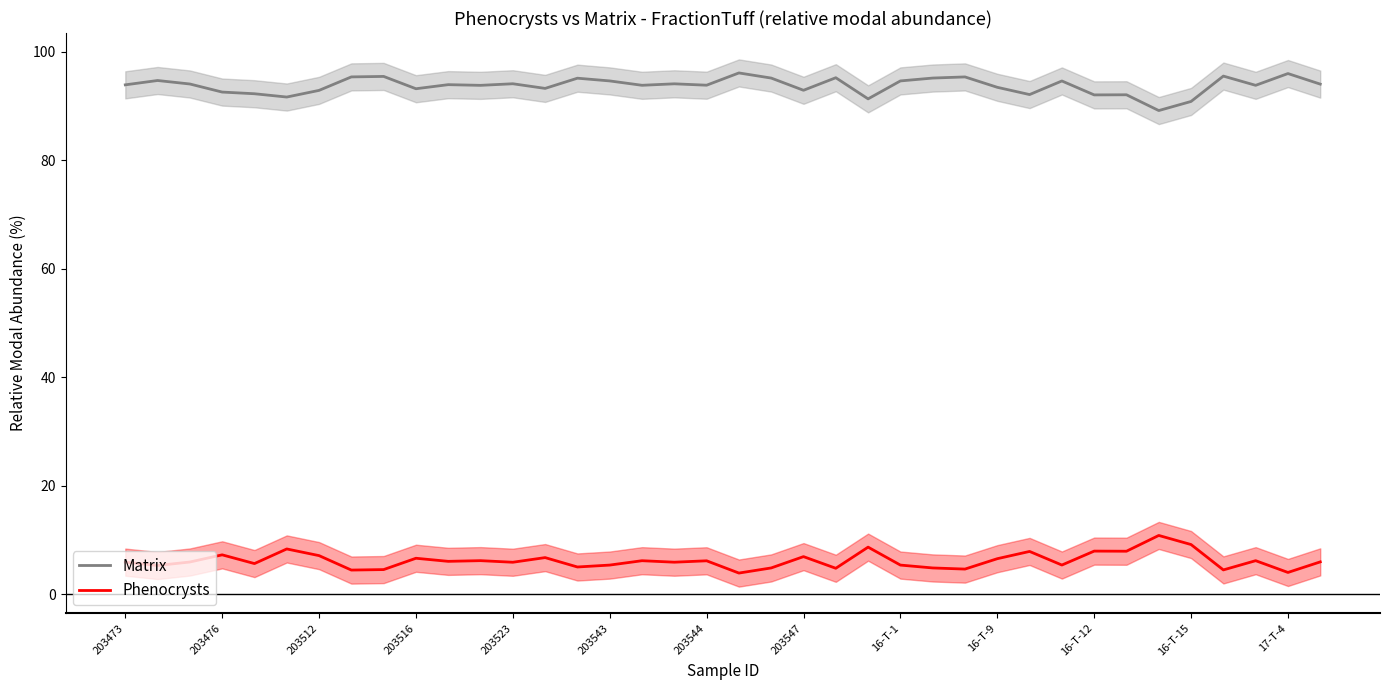

Rank the series by their average value, from highest to lowest.

Matrix, Phenocrysts